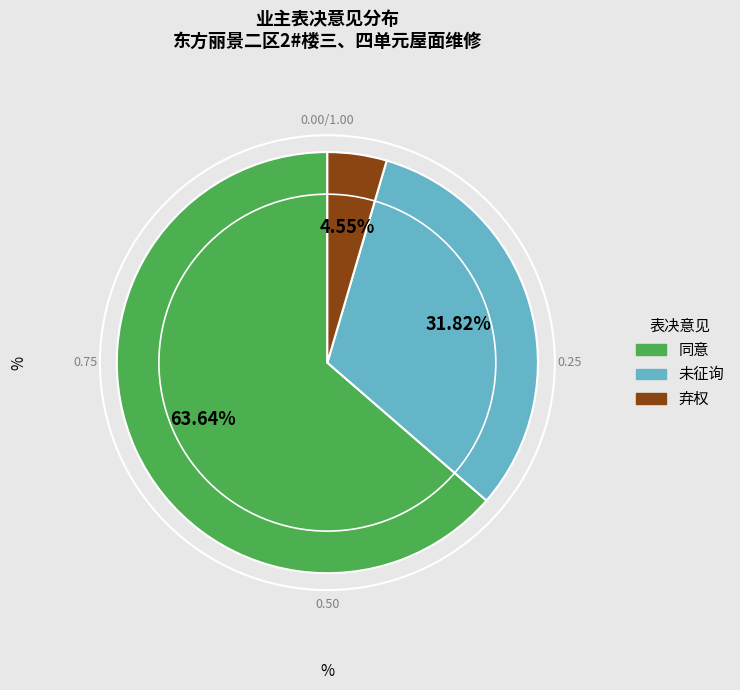

What percentage is NOT represented by 未征询?

68.2%